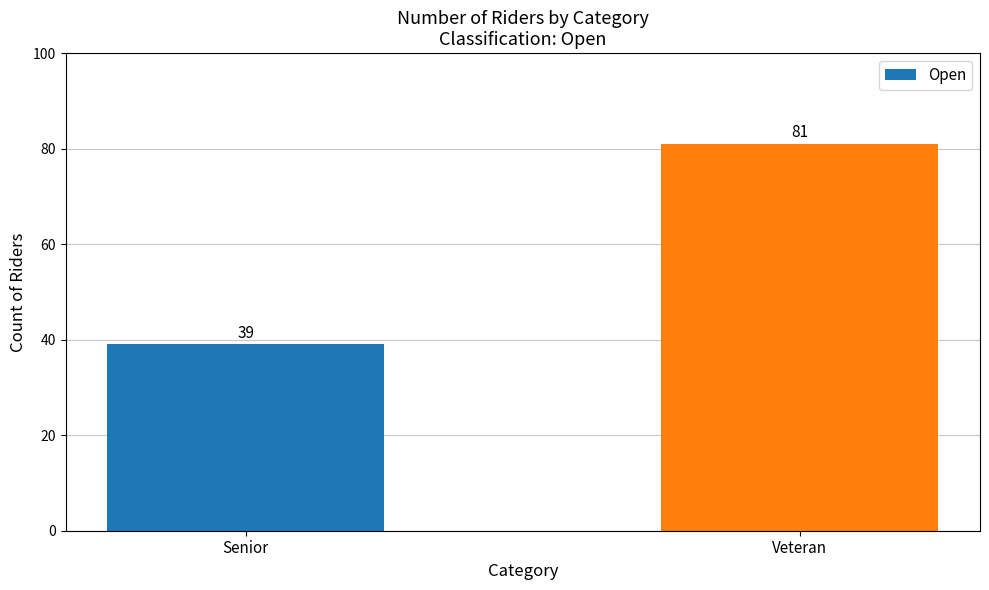

Between Veteran and Senior, which is larger?

Veteran